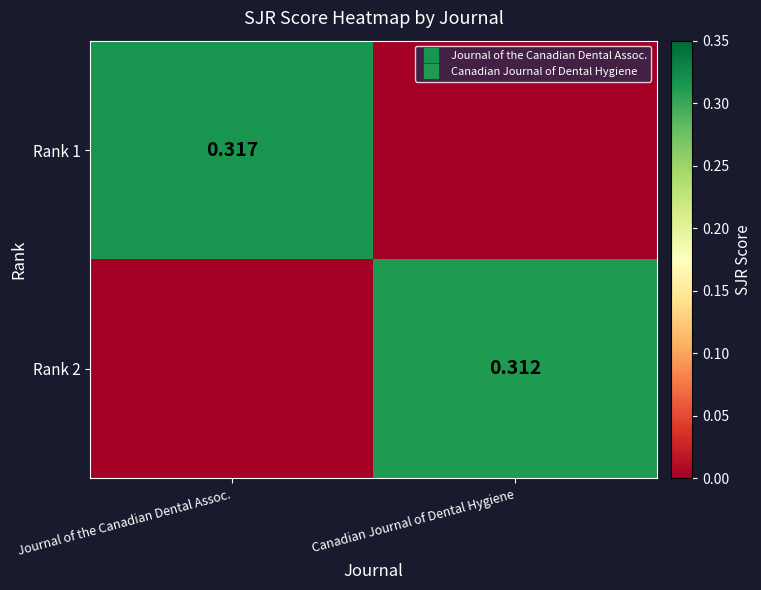

Is it true that Rank 2 equals 0.2 at Canadian Journal of Dental Hygiene?

False